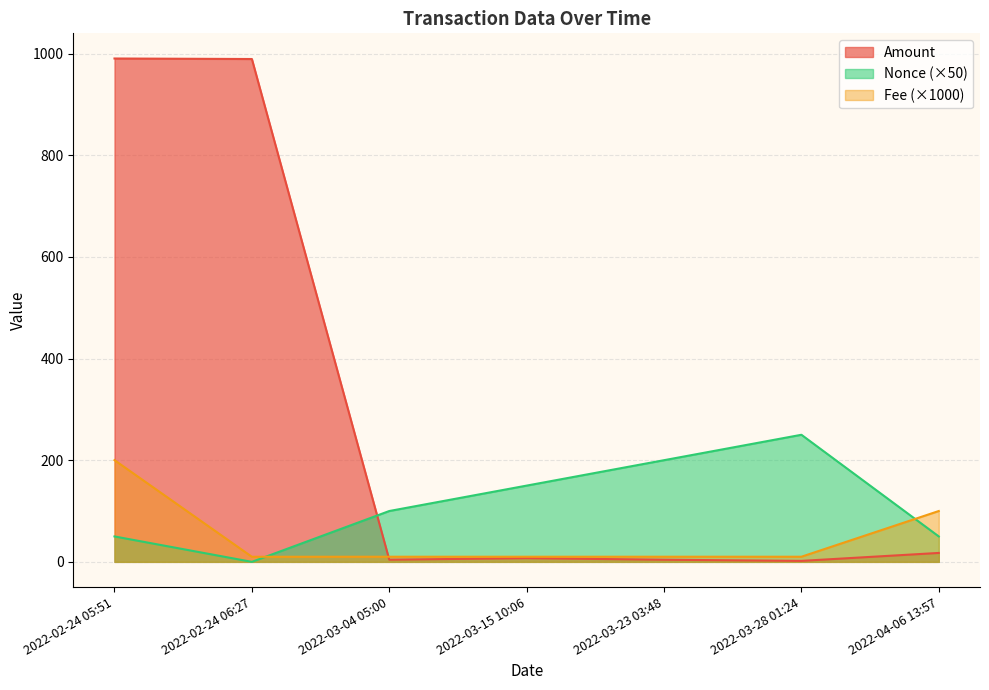

The Nonce series shows 0.0 at 2022-02-24 06:27. True or false?

True